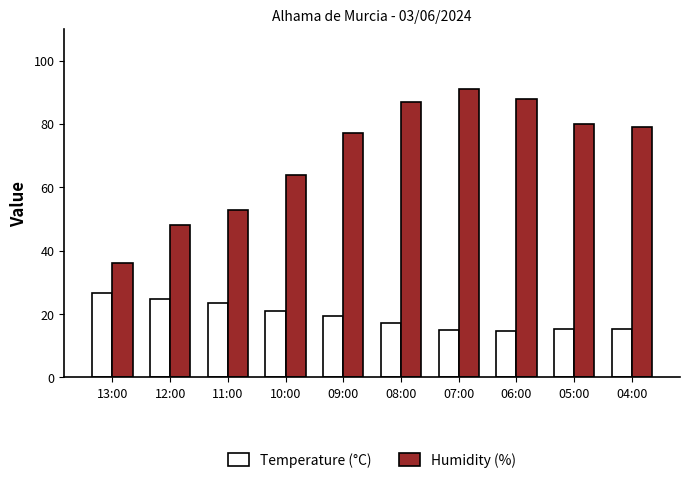

How many data points in Temperature (°C) are above 19?

5